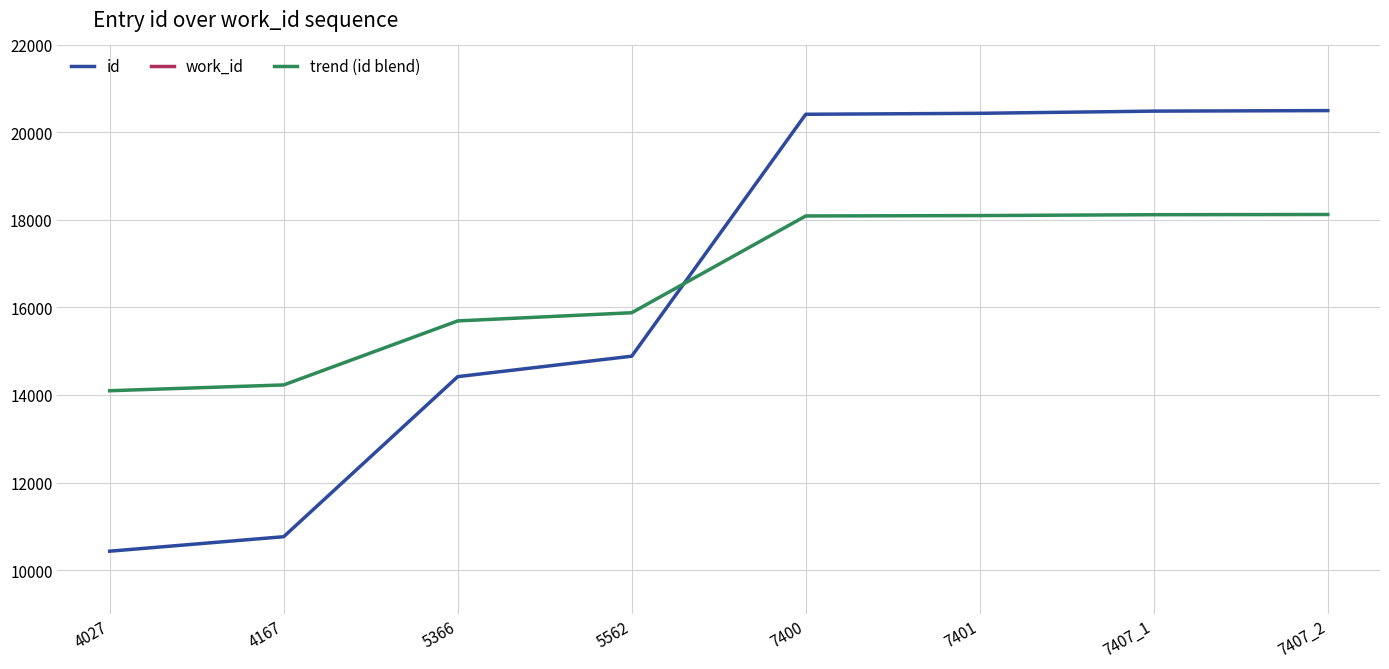

At which label does trend (id blend) first exceed 18085?

7400